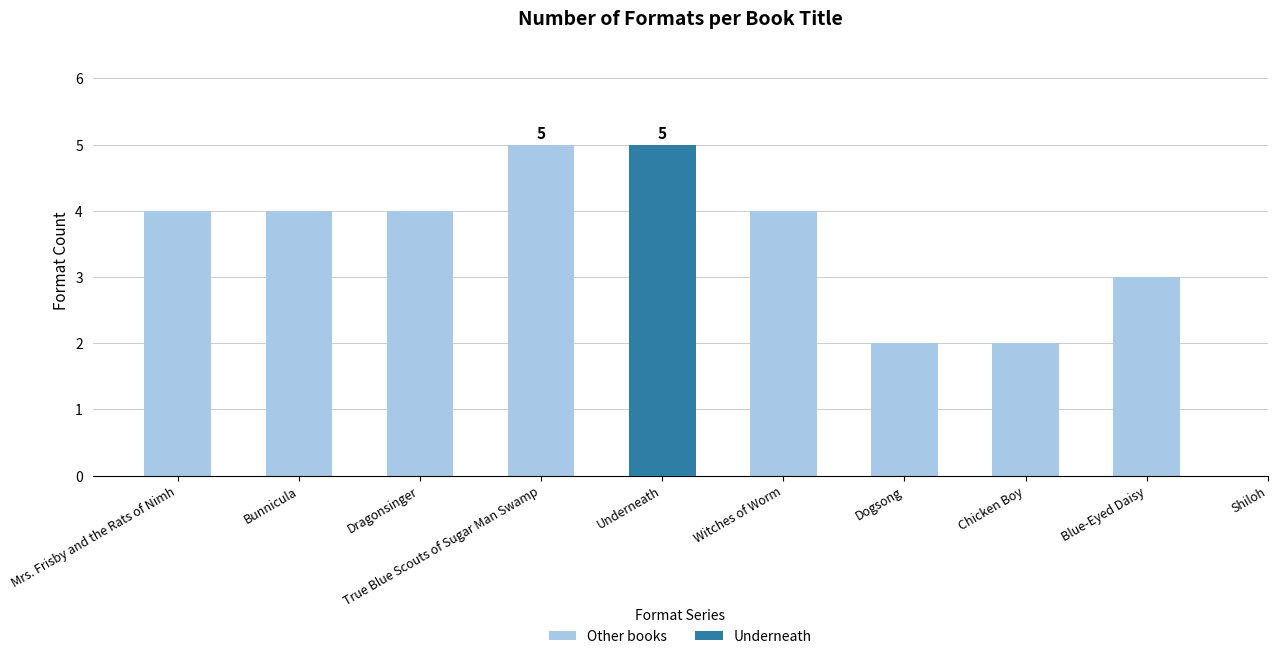

Which has a higher value, Mrs. Frisby and the Rats of Nimh or Witches of Worm?

Mrs. Frisby and the Rats of Nimh